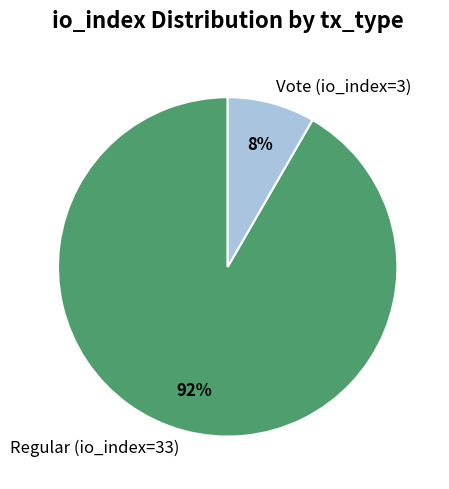

To the nearest percent, what is the average slice percentage?

50%